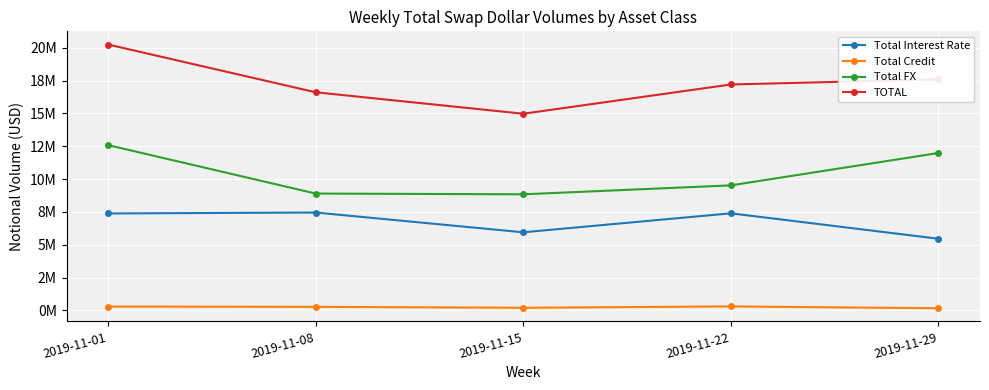

List the series in order of their peak value, highest first.

TOTAL, Total FX, Total Interest Rate, Total Credit